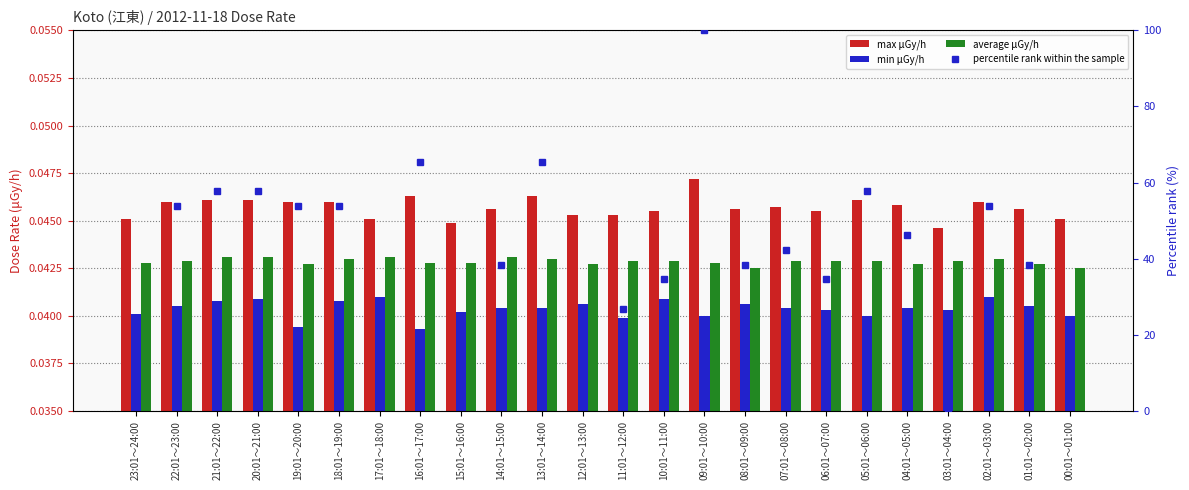

Is the value of percentile rank within the sample at 08:01～09:00 greater than the value of average μGy/h at 22:01～23:00?

Yes